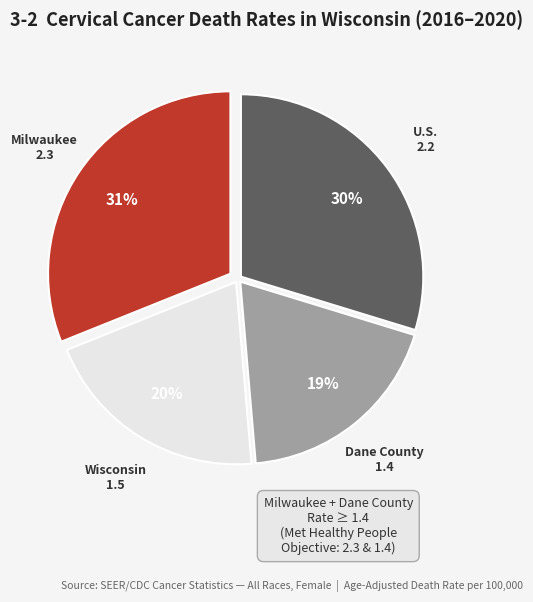

Is there a majority slice in this chart?

No